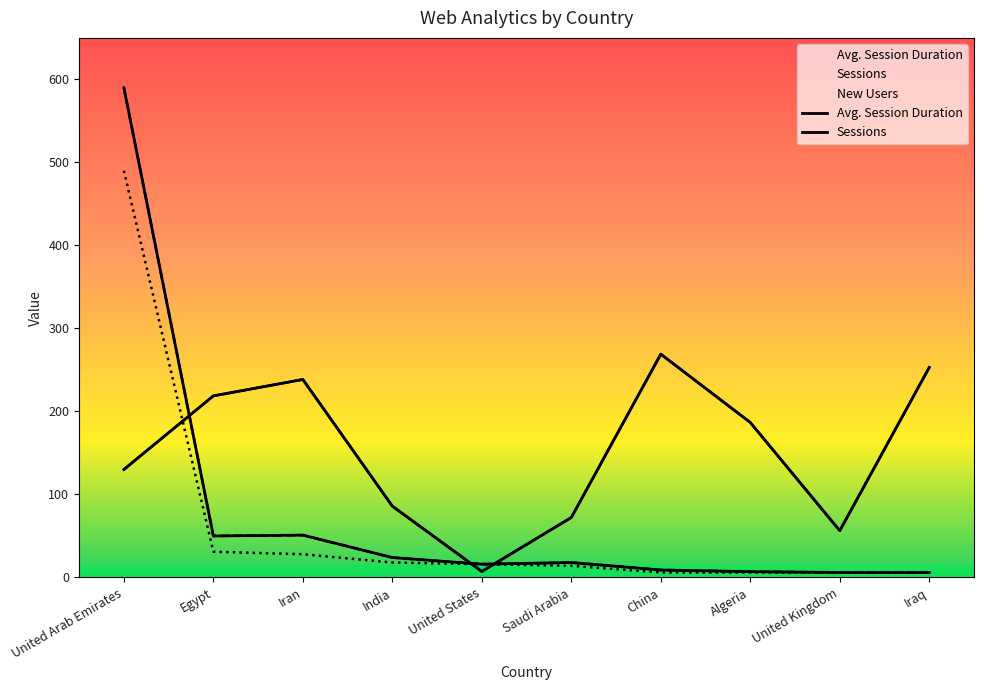

How many distinct data groups are displayed?

3